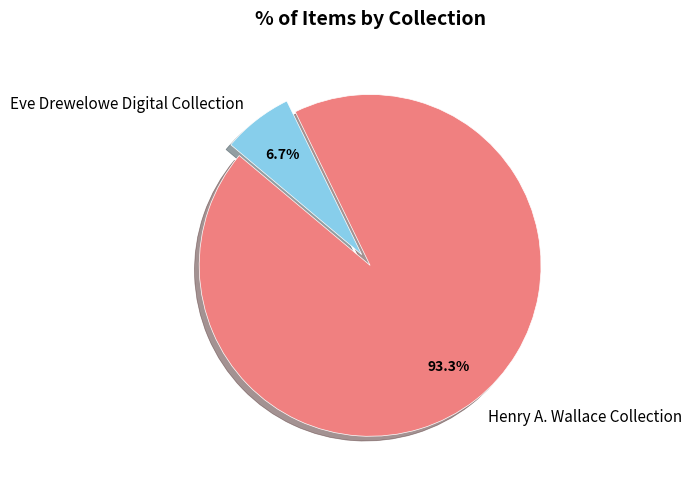

Which category has the smallest portion of the pie?

Eve Drewelowe Digital Collection